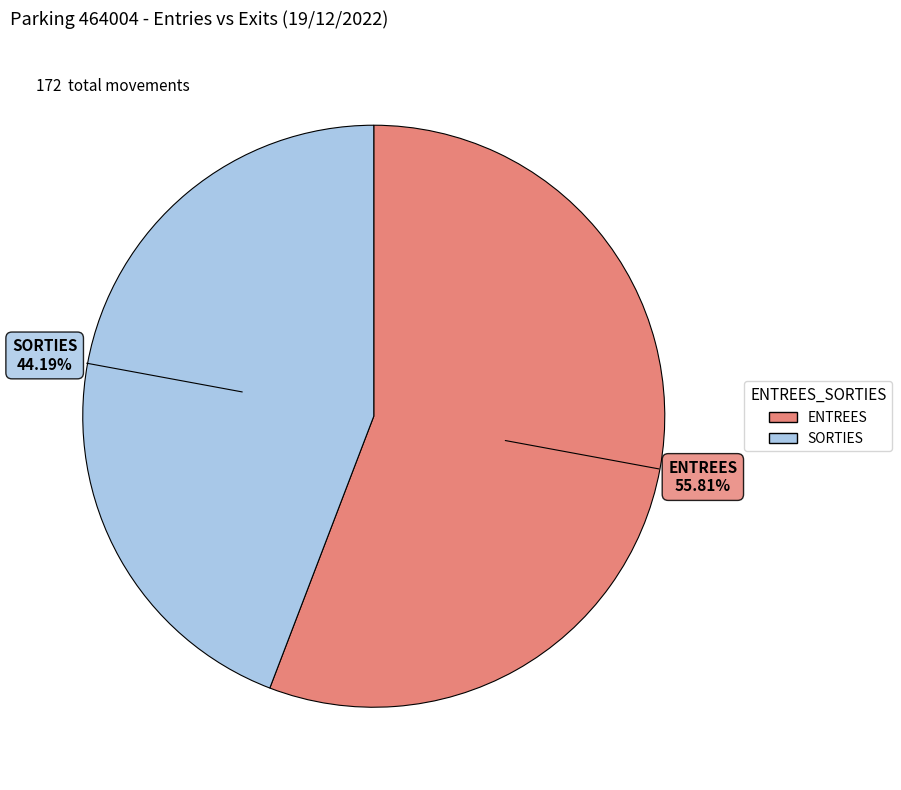

Which has a higher value, ENTREES or SORTIES?

ENTREES